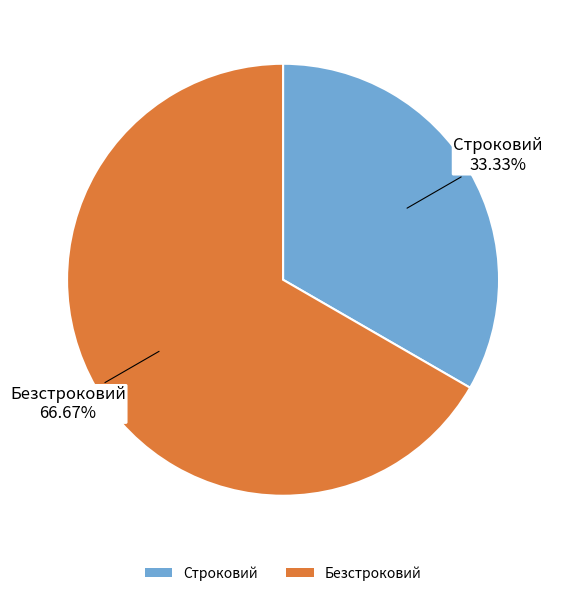

Is it true that Строковий is 46% of the pie?

False